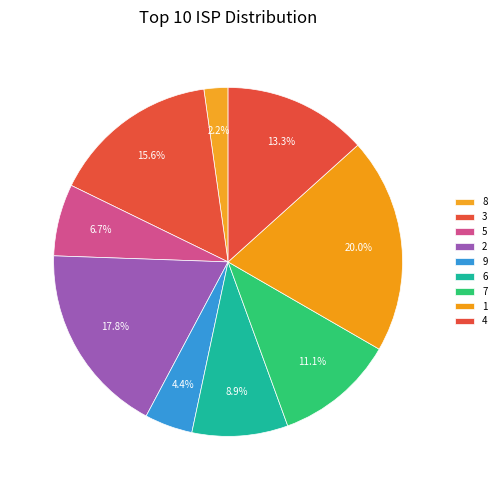

How many slices are in this pie chart?

9